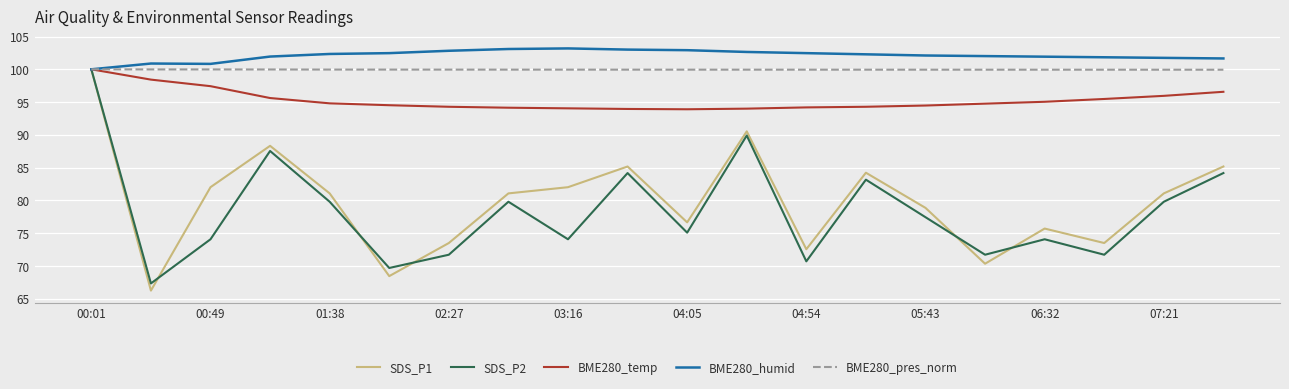

Which series has the widest spread of values?

SDS_P1